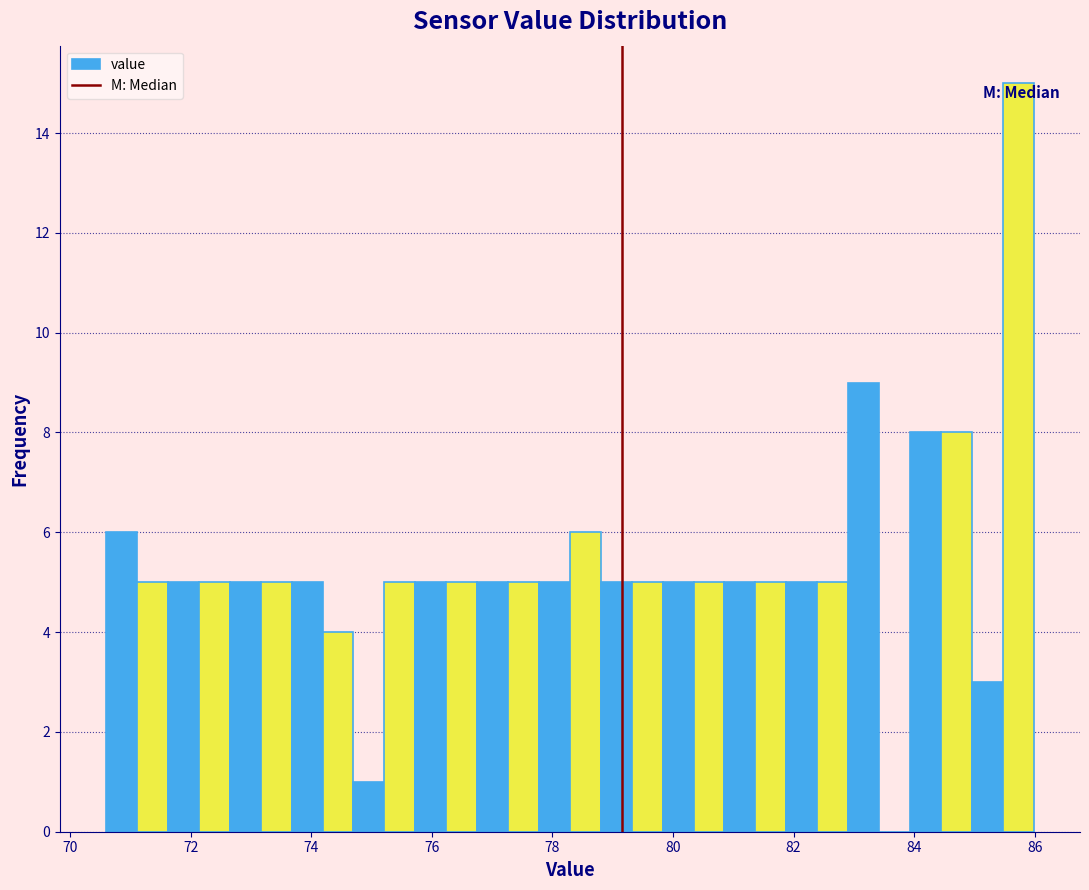

Around what value on the x-axis is the tallest bar? Give the approximate position of its centre, as read against the axis.

85.8